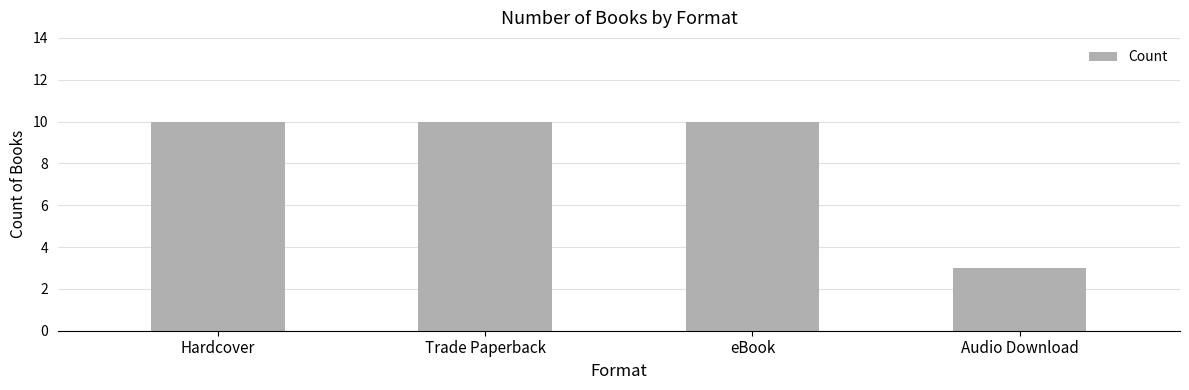

Read the value at Audio Download.

3